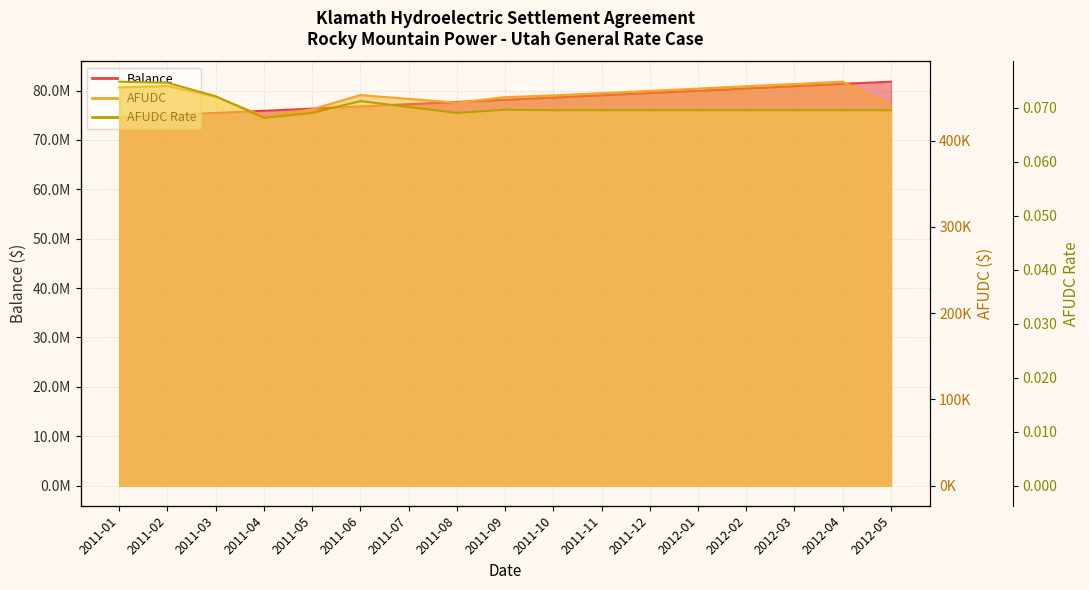

What is the highest value of the Balance series?

81814434.6